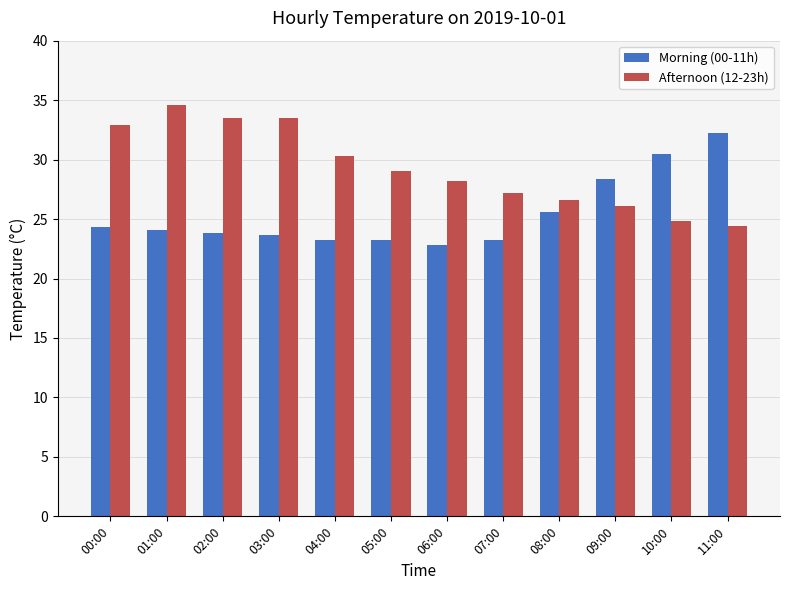

What is the difference between the Morning (00-11h) values at 02:00 and 11:00?

8.4